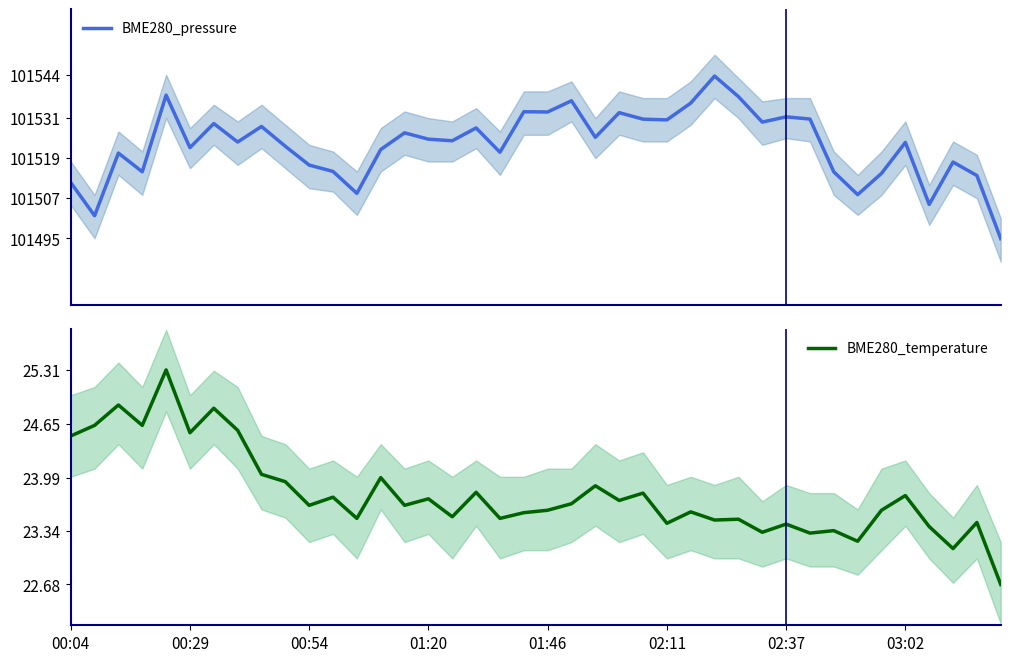

Rank the series at 17 from lowest to highest value.

BME280_temperature, BME280_pressure